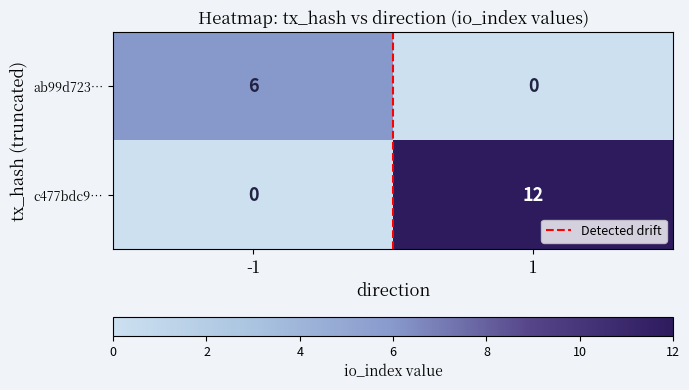

What is the sum of all c477bdc9… values?

12